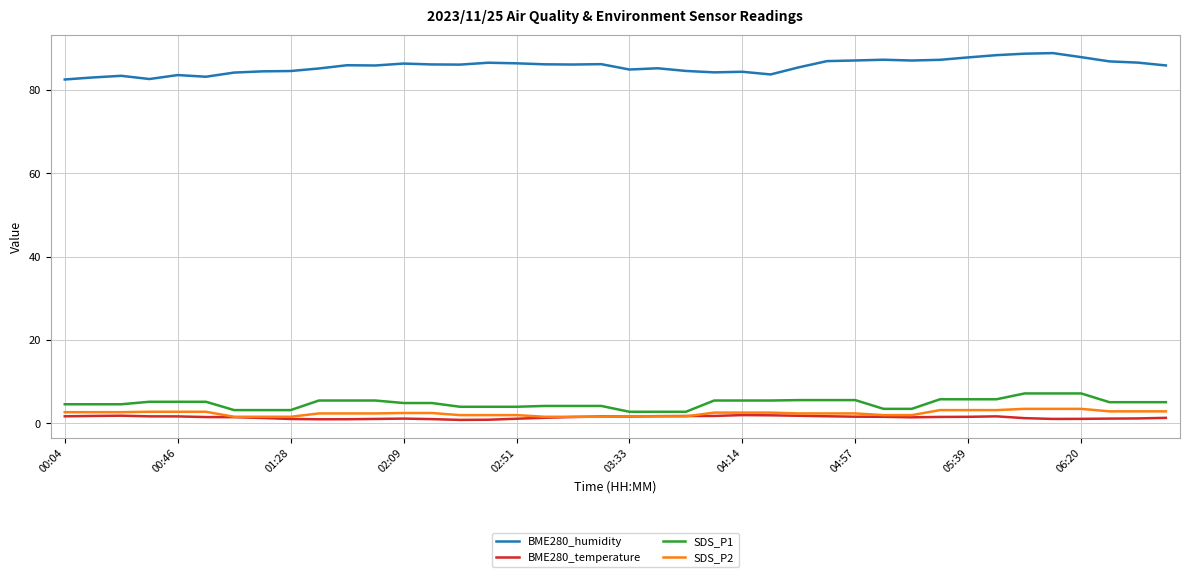

Is this an area chart (filled region under the line)?

No